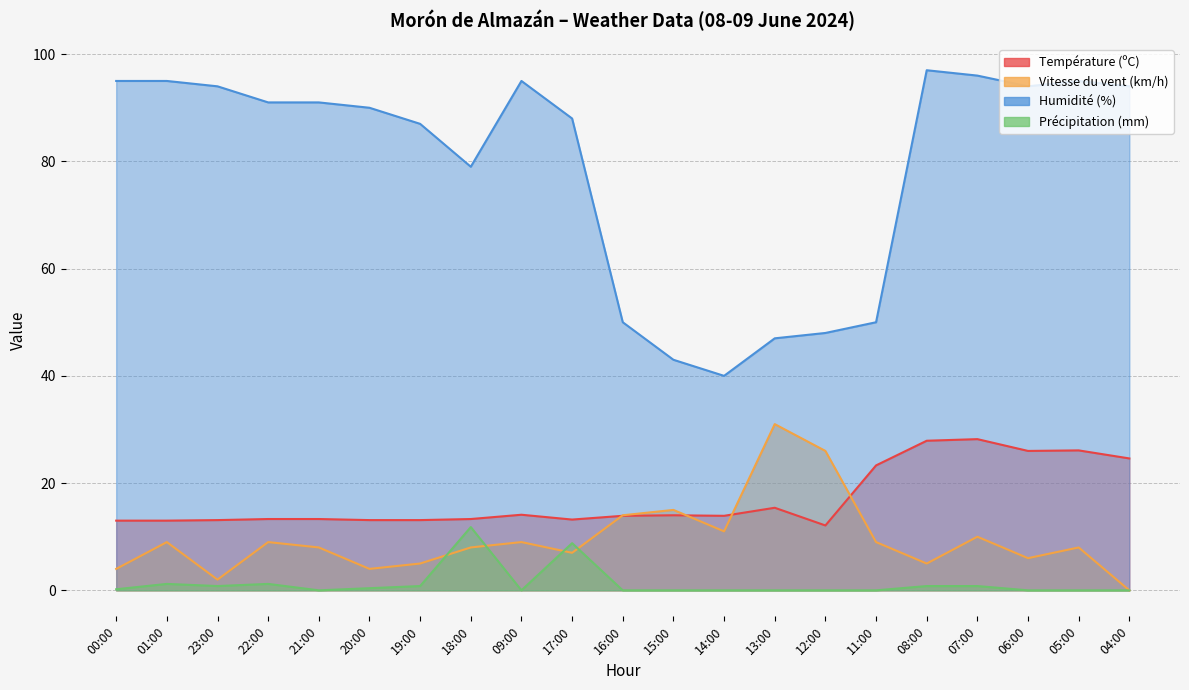

Does the chart display data point markers on the line(s)?

No